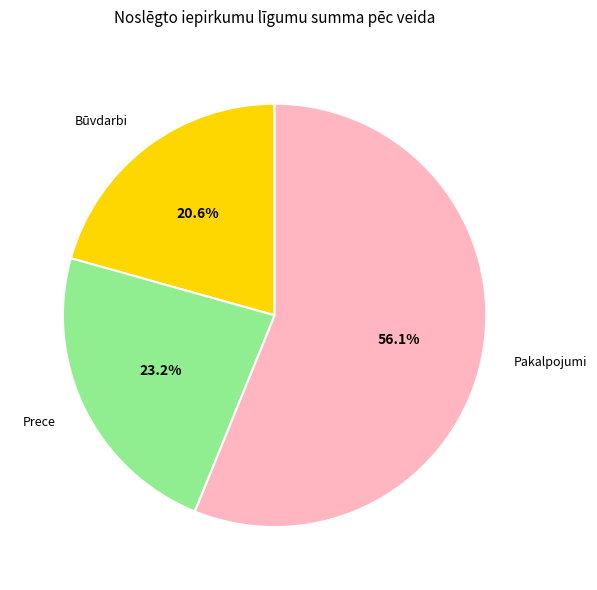

To the nearest percent, what is the combined percentage of Būvdarbi and Pakalpojumi?

77%